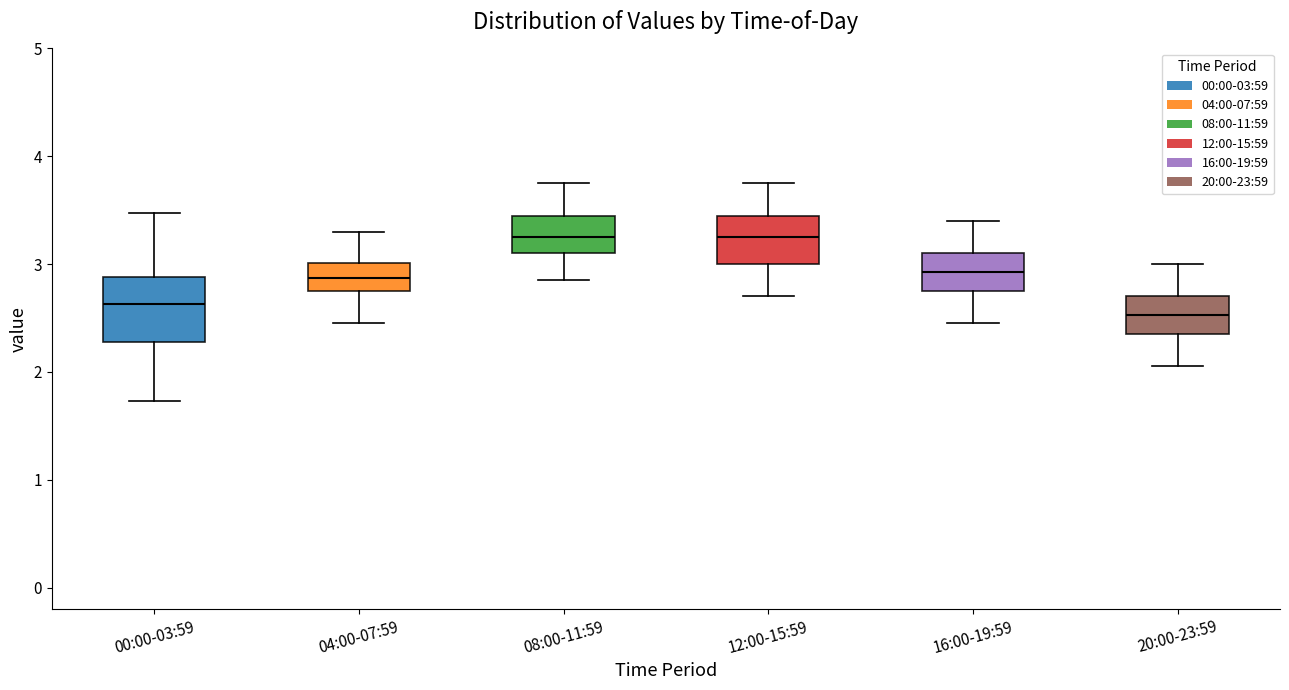

Which box has the lowest median line?

20:00-23:59